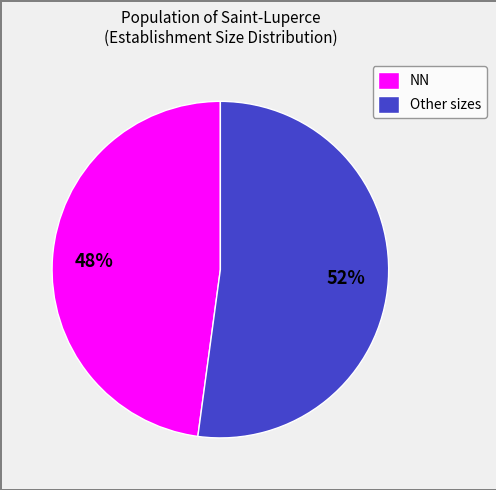

Rank the categories by value from highest to lowest.

Other sizes, NN